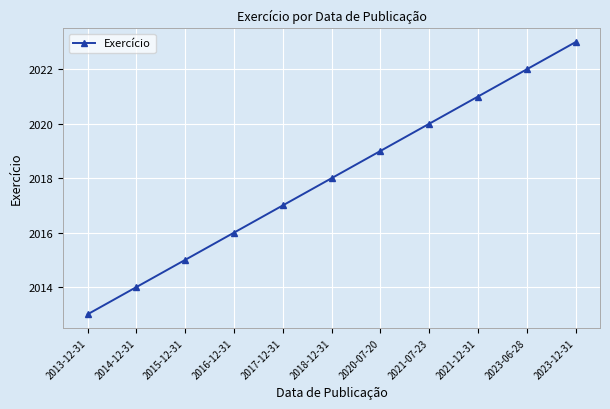

Rank the categories by value from highest to lowest.

2023-12-31, 2023-06-28, 2021-12-31, 2021-07-23, 2020-07-20, 2018-12-31, 2017-12-31, 2016-12-31, 2015-12-31, 2014-12-31, 2013-12-31